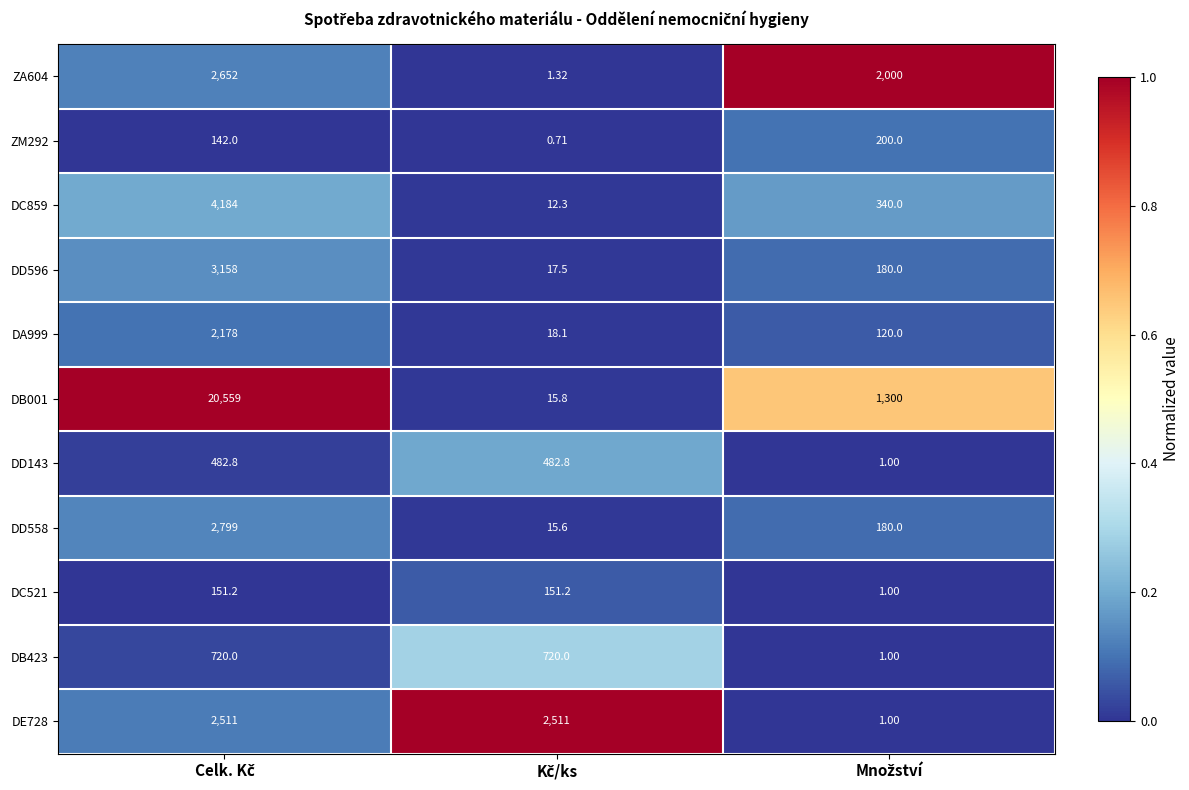

How many distinct data groups are displayed?

11